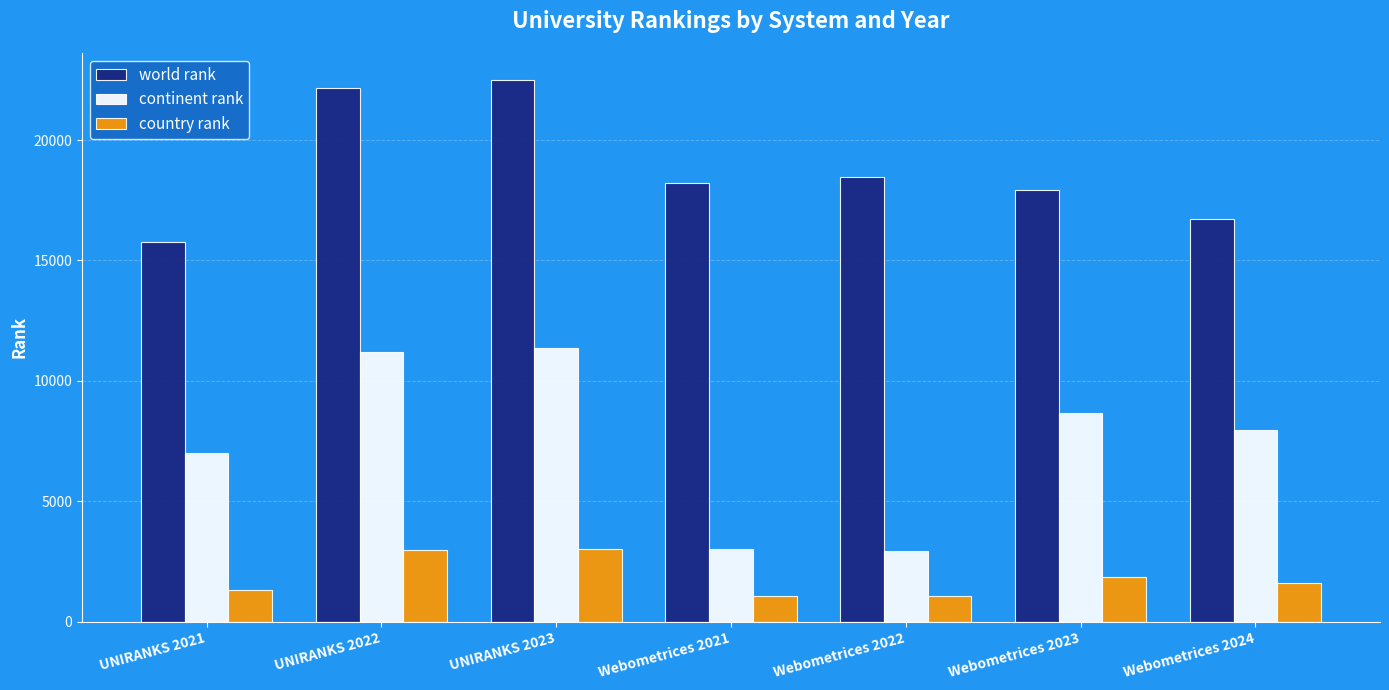

At which label does world rank first exceed 18213?

UNIRANKS 2022